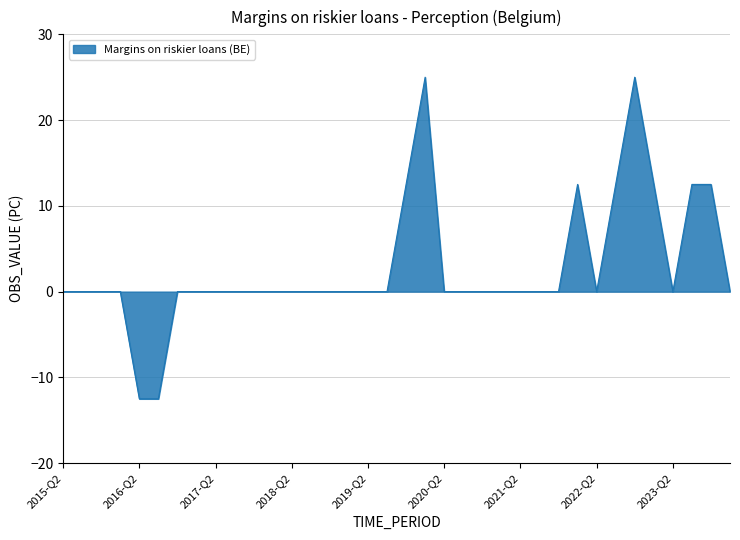

What is the minimum value shown in the chart?

-12.5